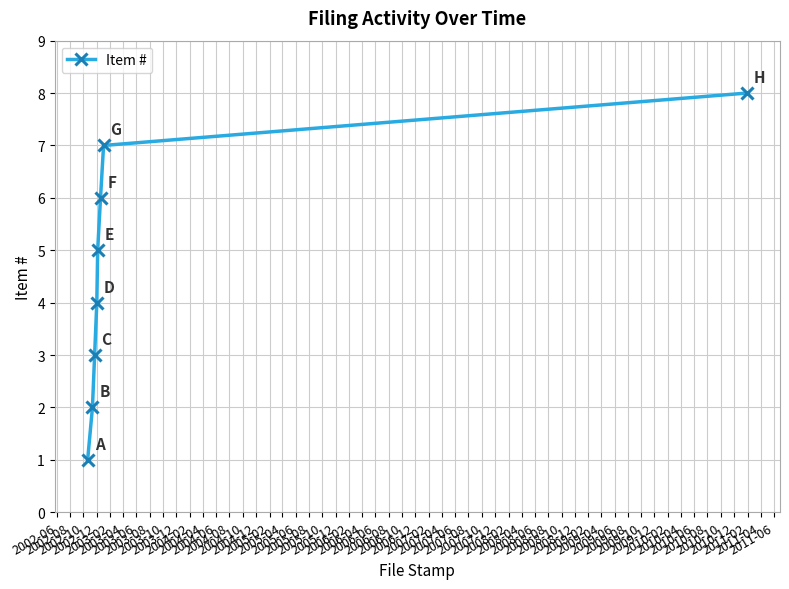

What is the difference between the second highest and second lowest values?

5